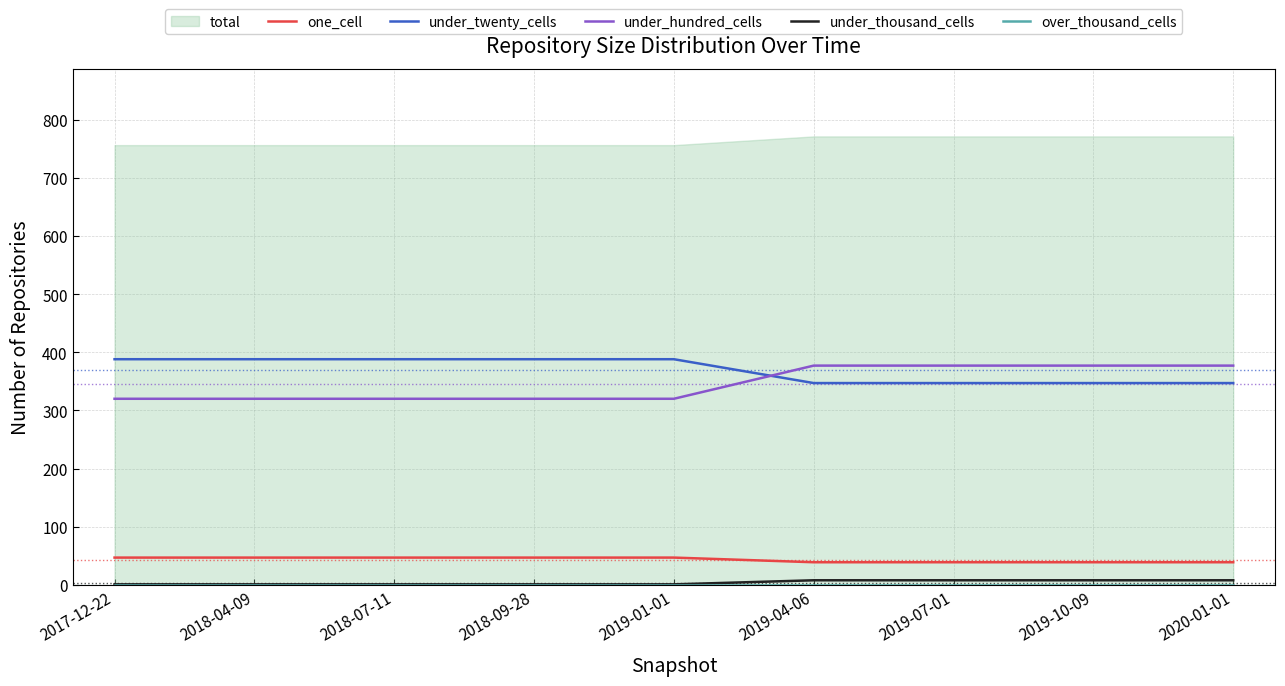

What is the lowest value of the under_thousand_cells series?

1